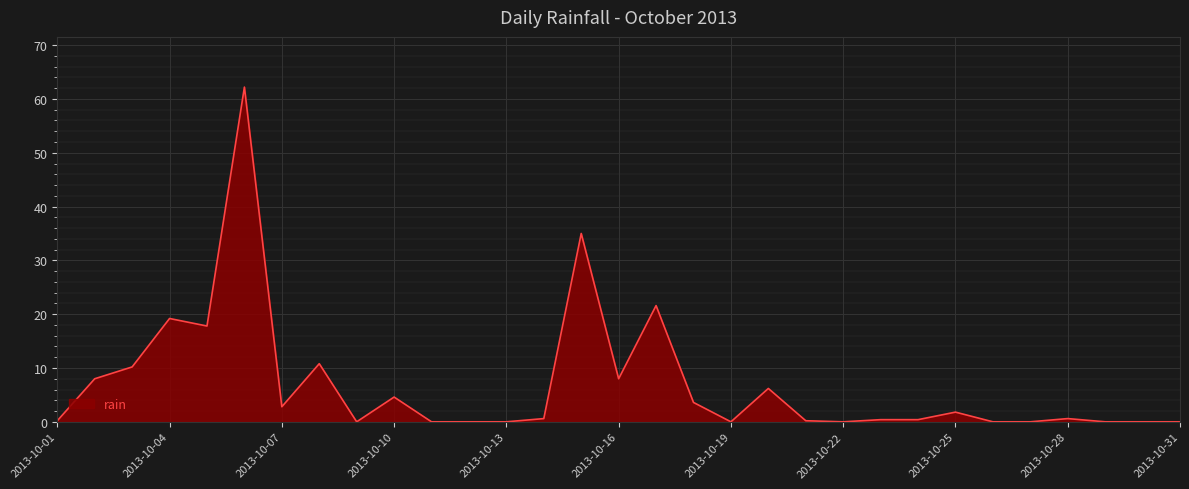

Reading left to right, extract all data points from this chart.

0.2	8.0	10.2	19.2	17.8	62.2	2.8	10.8	0.0	4.6	0.0	0.0	0.0	0.6	35.0	8.0	21.6	3.6	0.0	6.2	0.2	0.0	0.4	0.4	1.8	0.0	0.0	0.6	0.0	0.0	0.0